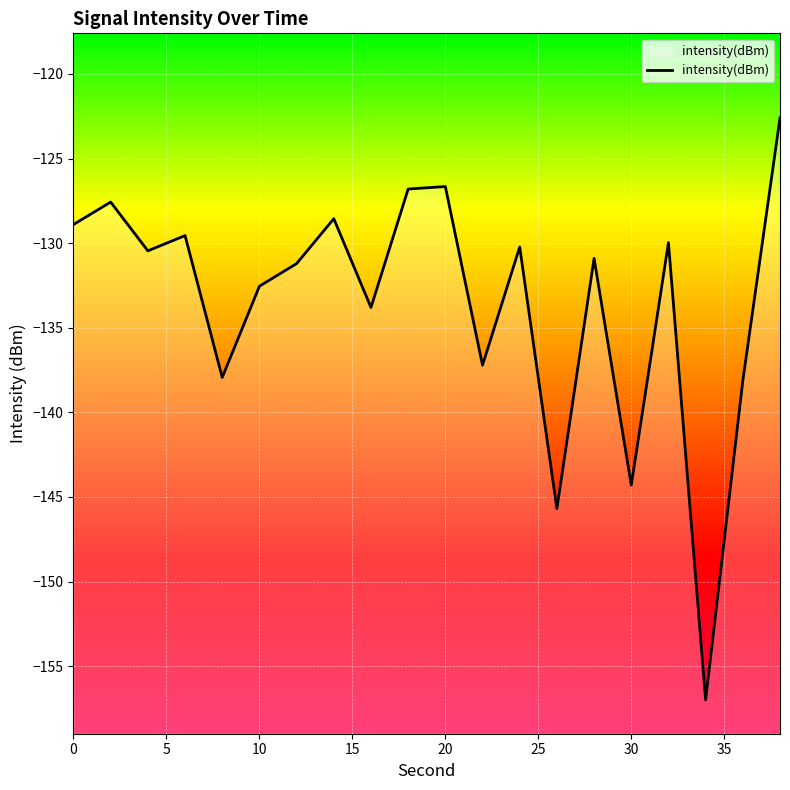

What is the maximum value shown in the chart?

-122.6